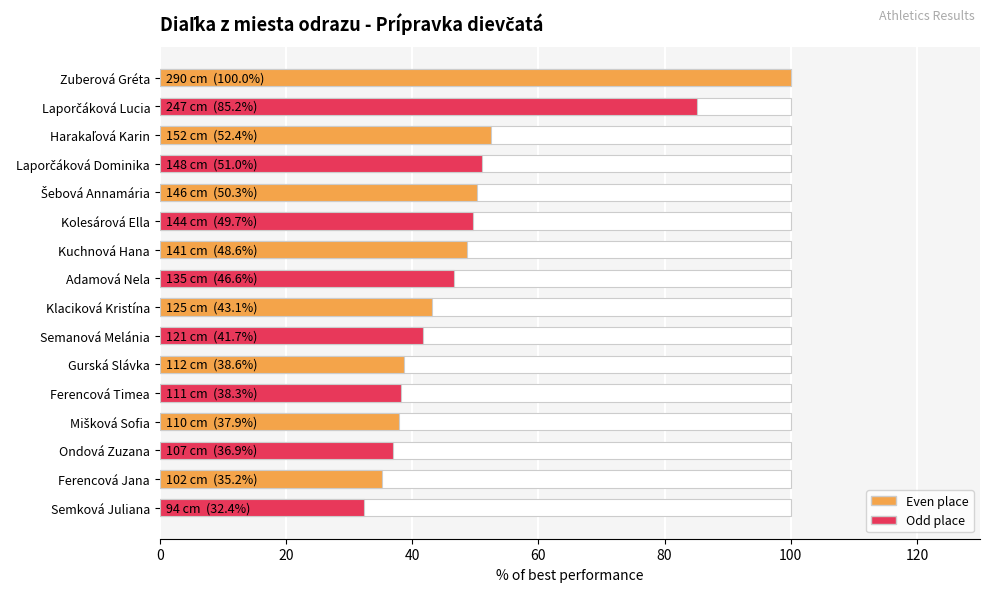

Between Semková Juliana and Harakaľová Karin, which is larger?

Harakaľová Karin